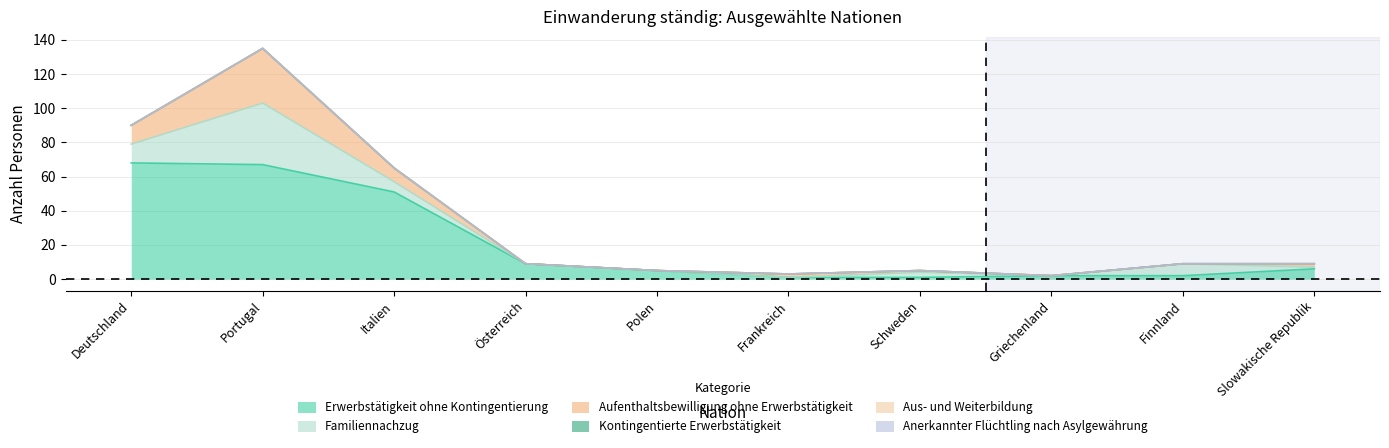

What is the difference between the second highest and minimum values in the Aufenthaltsbewilligung ohne Erwerbstätigkeit series?

11